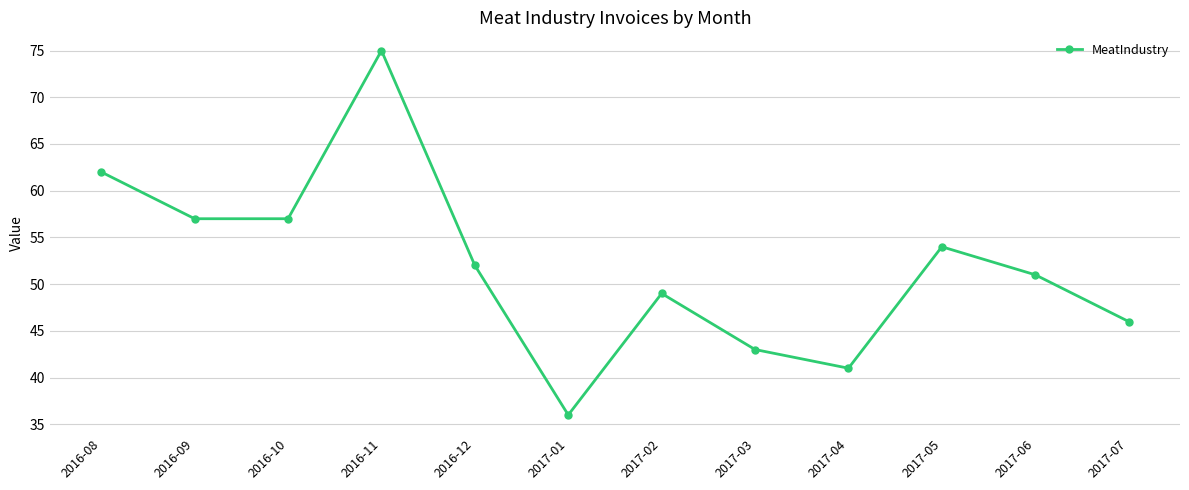

True or false: the data has more than 1 interior local peaks.

True